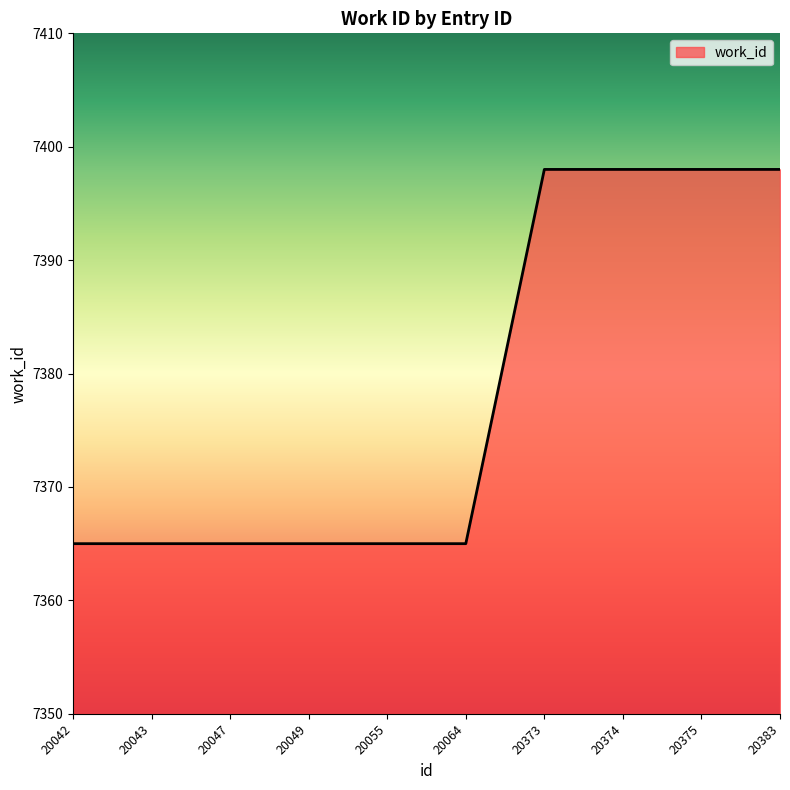

What is the minimum value shown in the chart?

7365